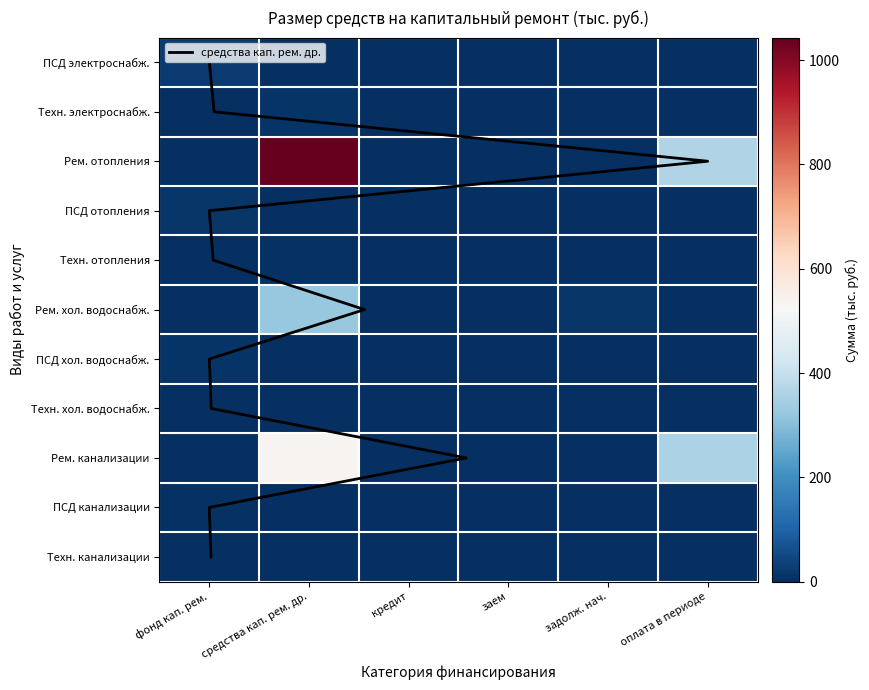

Between средства кап. рем. др. and оплата в периоде, which series saw the biggest shift?

Технадзор на ремонт хол. водоснабжения